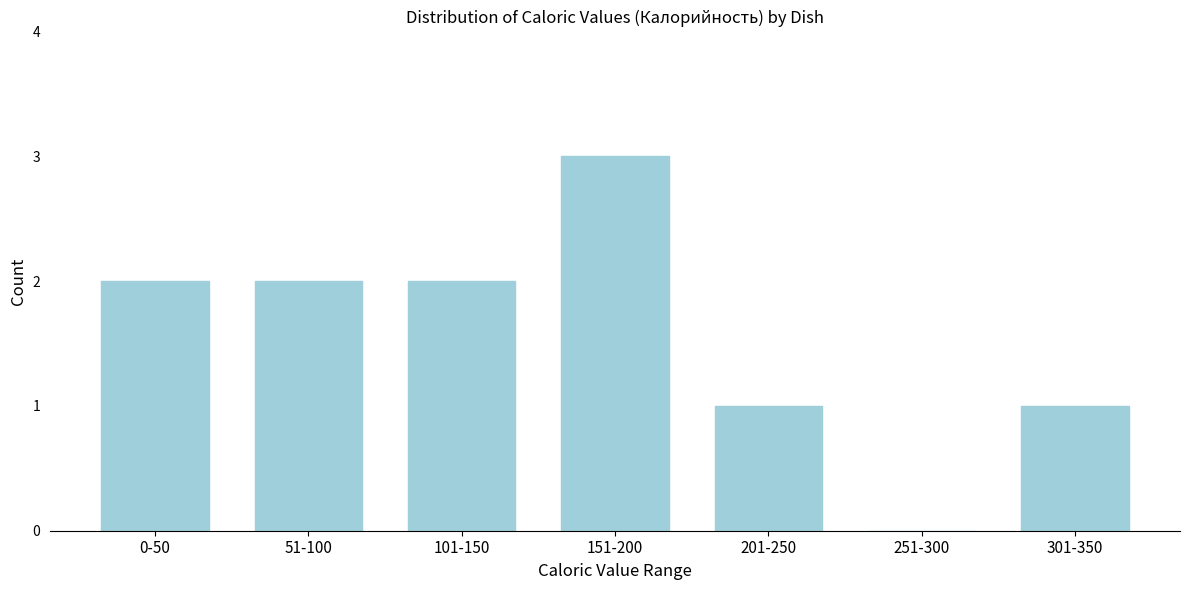

Reading left to right, list all the values displayed in this chart.

0-50=2	51-100=2	101-150=2	151-200=3	201-250=1	251-300=0	301-350=1